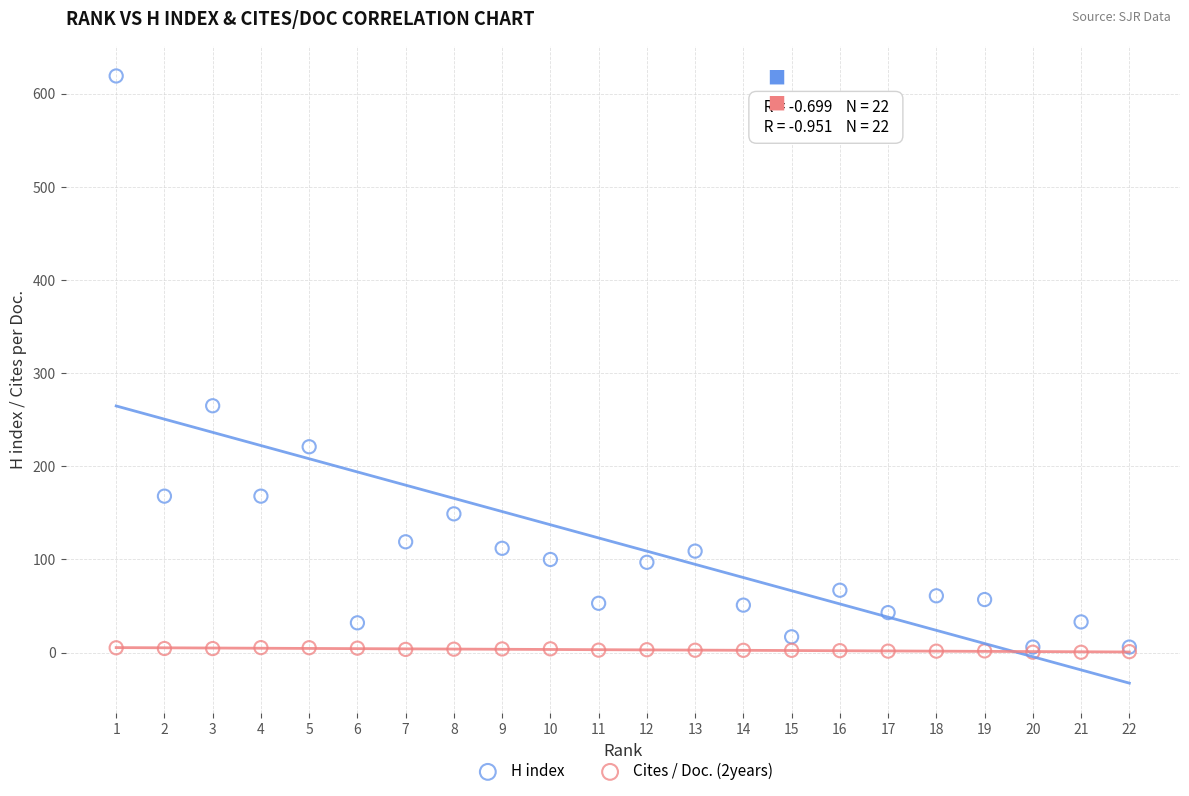

What are all the series names shown in the legend?

H index, Cites / Doc. (2years)